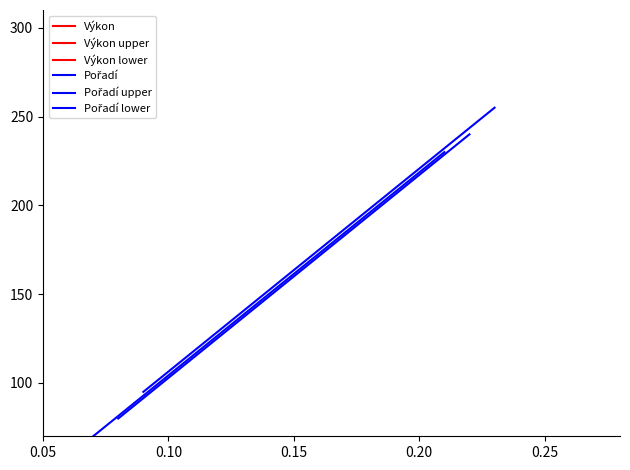

True or false: Výkon upper has a value of 78.7 at 0.15.

False